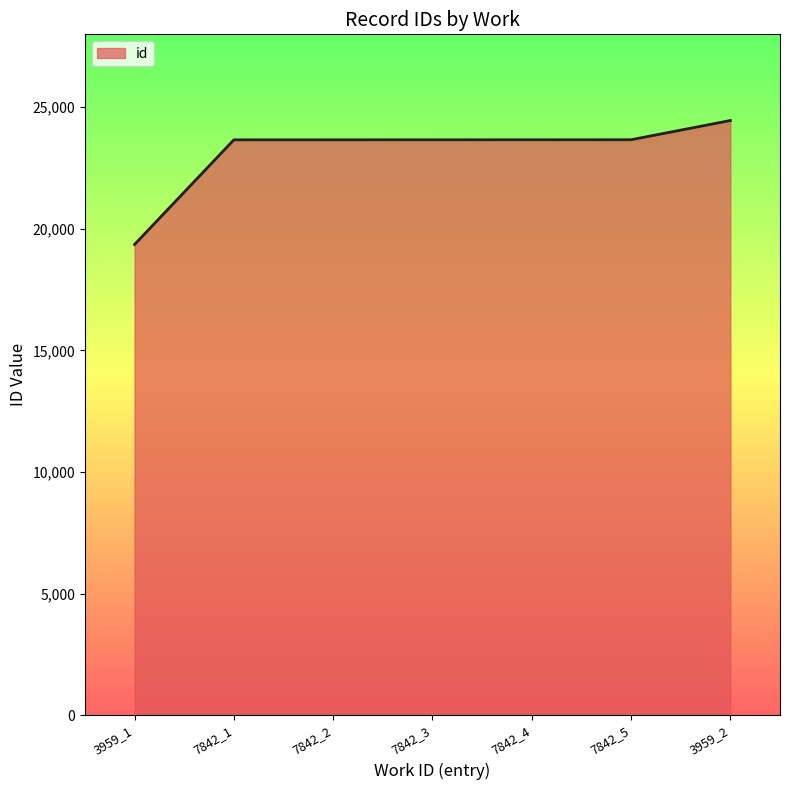

The value at 7842_4 is 23665. True or false?

True